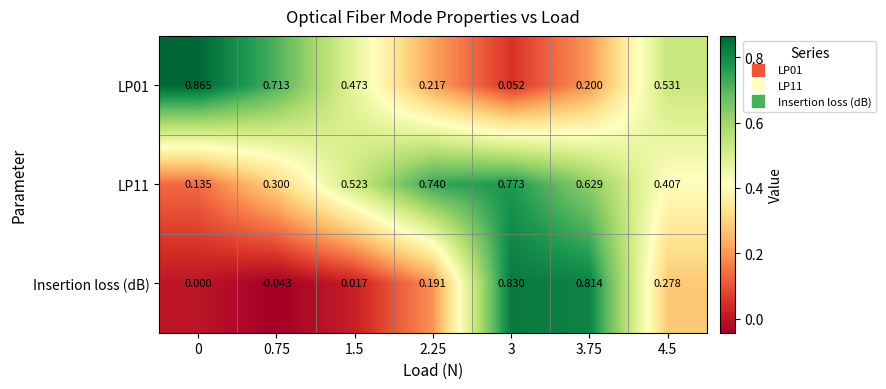

Which series changed the most between 2.25 and 3.75?

Insertion loss (dB)